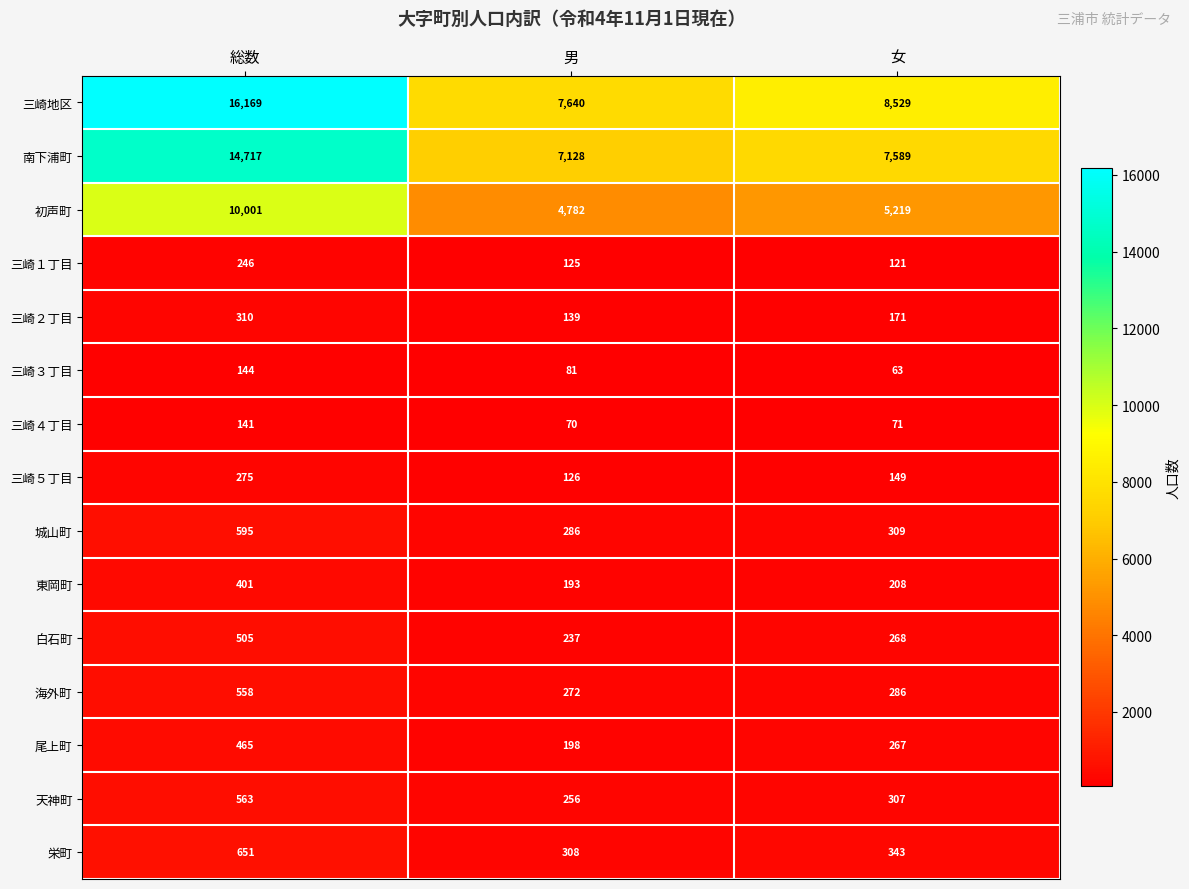

What is the sum of the 海外町 values at 女 and 総数?

844